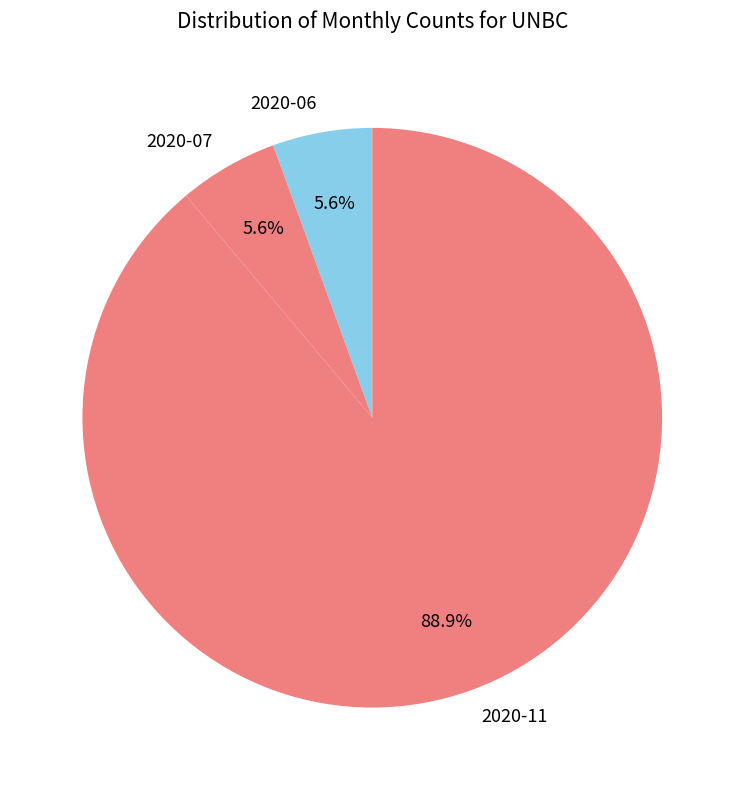

True or false: 2020-06 accounts for 1% of the total.

False